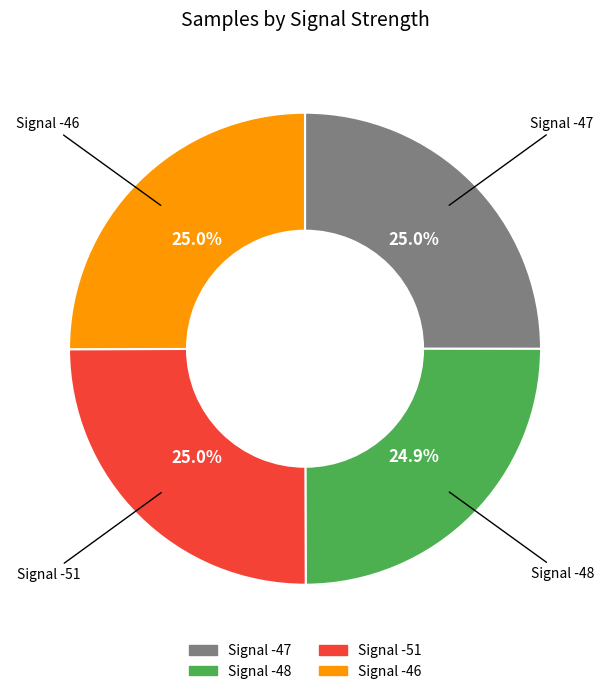

Does any single category account for the majority?

No